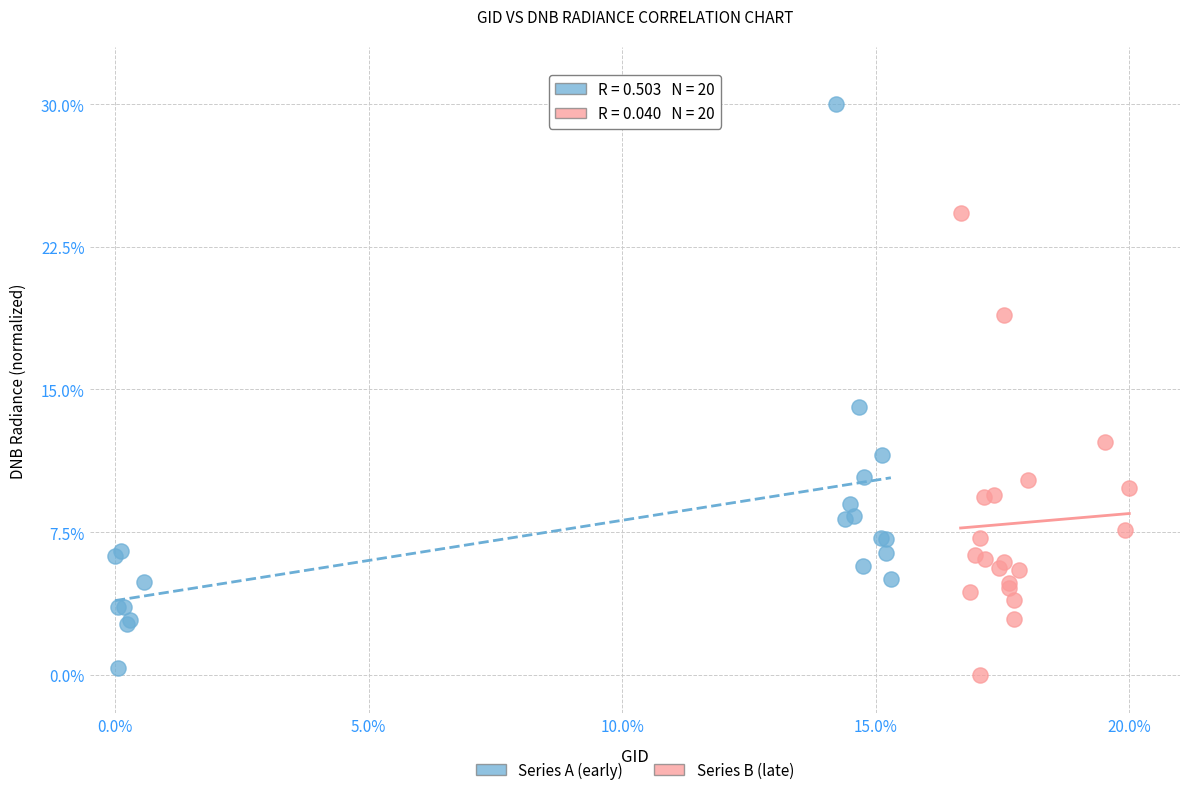

What are all the series names shown in the legend?

Series A (early), Series B (late)